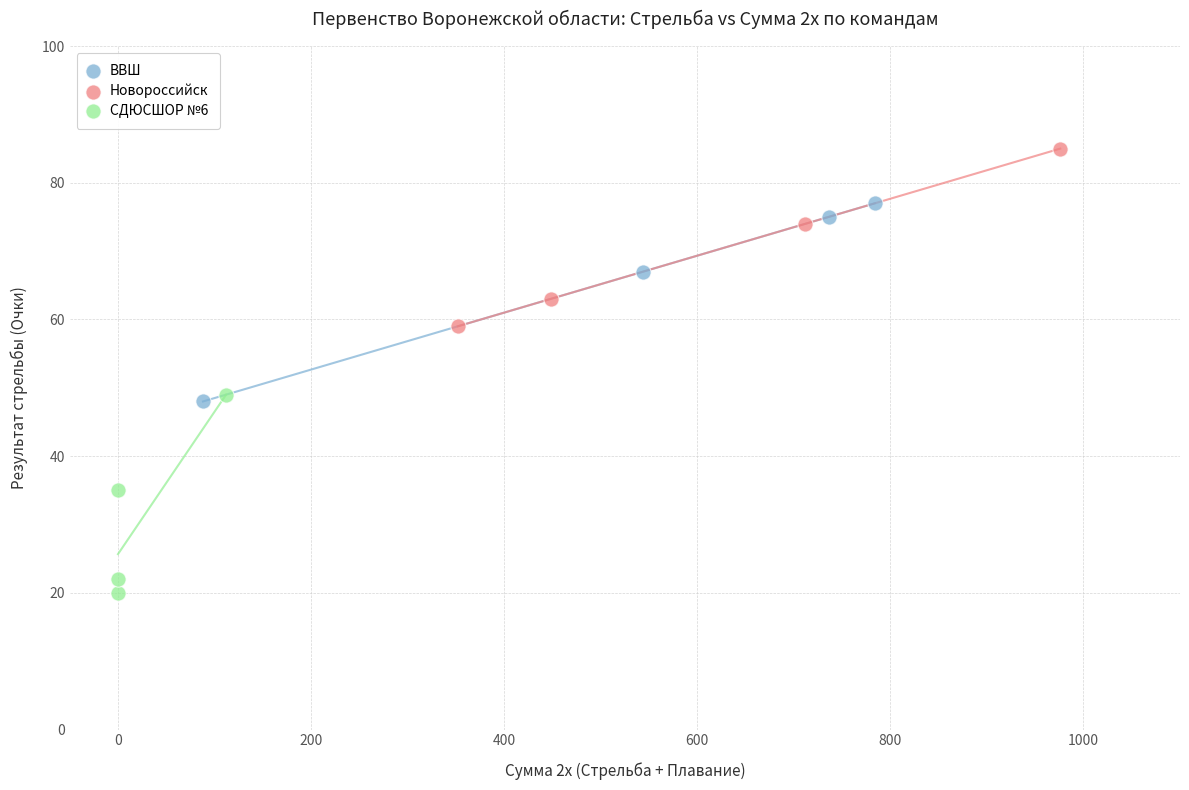

What are all the series names shown in the legend?

ВВШ, Новороссийск, СДЮСШОР №6